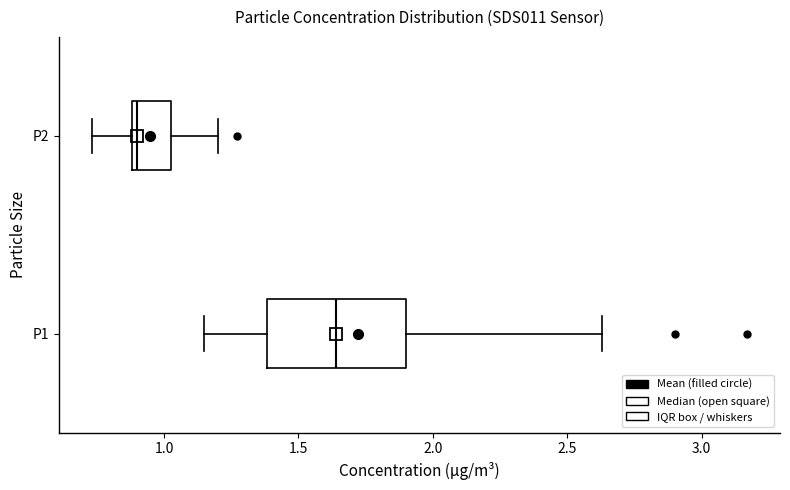

Where is the right edge of the box for P2 on the x-axis? The values are not printed on the chart, so give them approximately, as read against the axis.

1.05